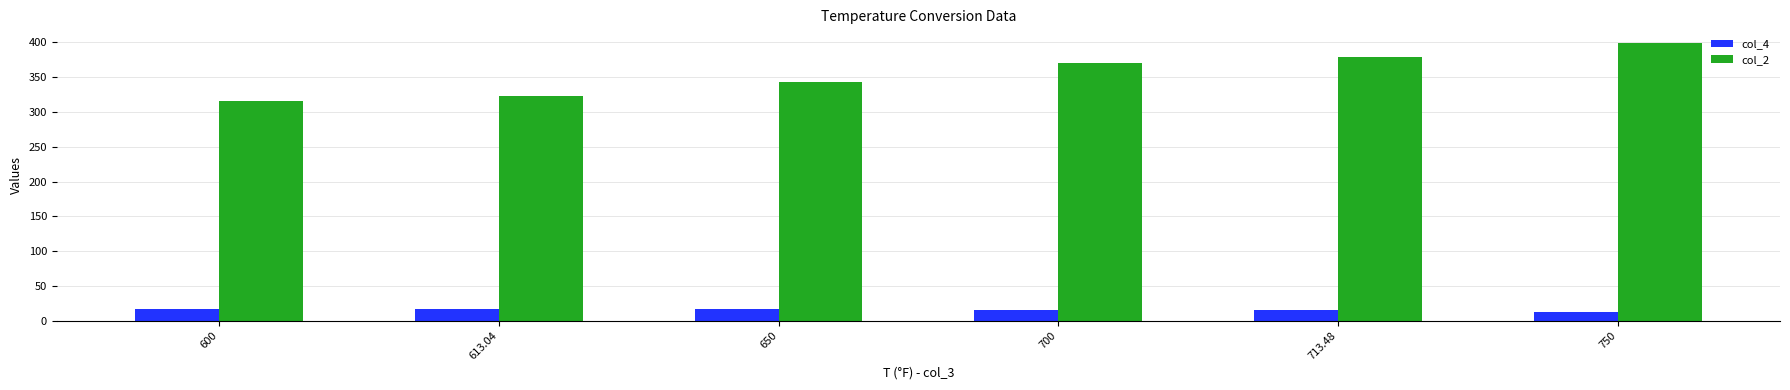

What is the spread (max minus min) of values at 600?

298.5